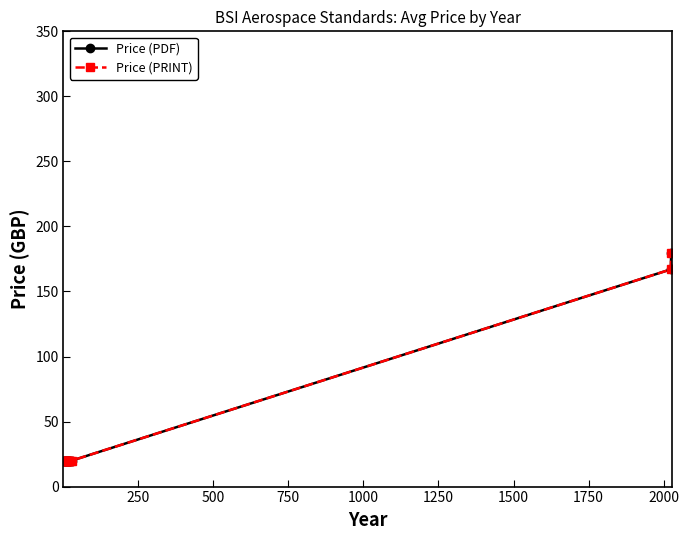

Does the chart have visible grid lines?

No